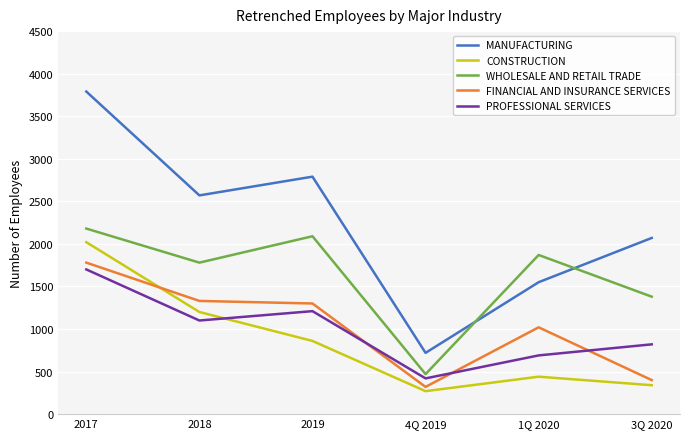

Rank the series at 1Q 2020 from highest to lowest value.

WHOLESALE AND RETAIL TRADE, MANUFACTURING, FINANCIAL AND INSURANCE SERVICES, PROFESSIONAL SERVICES, CONSTRUCTION